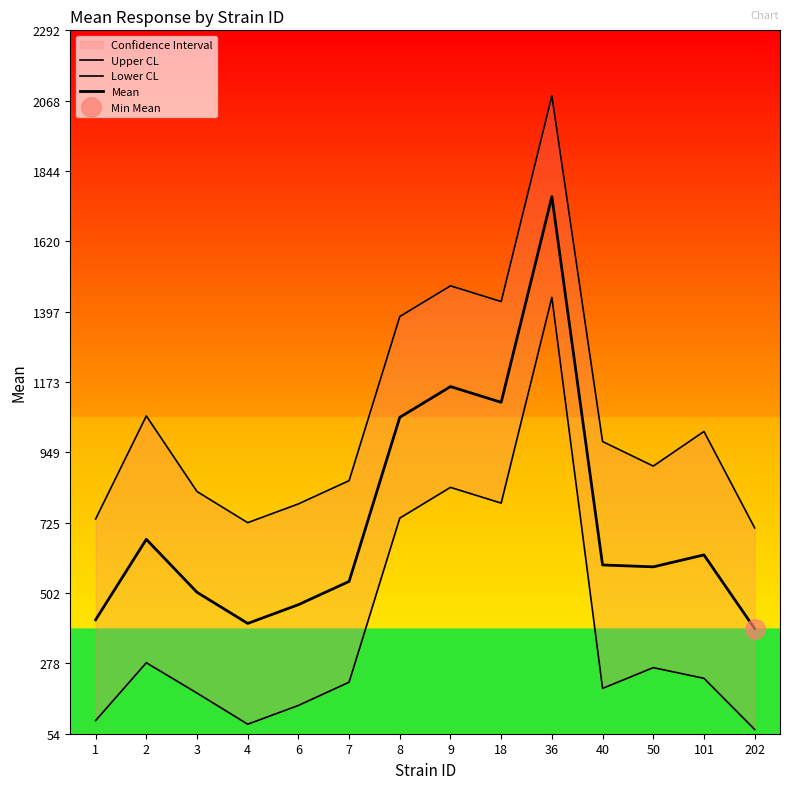

Between 9 and 202, which is larger?

9